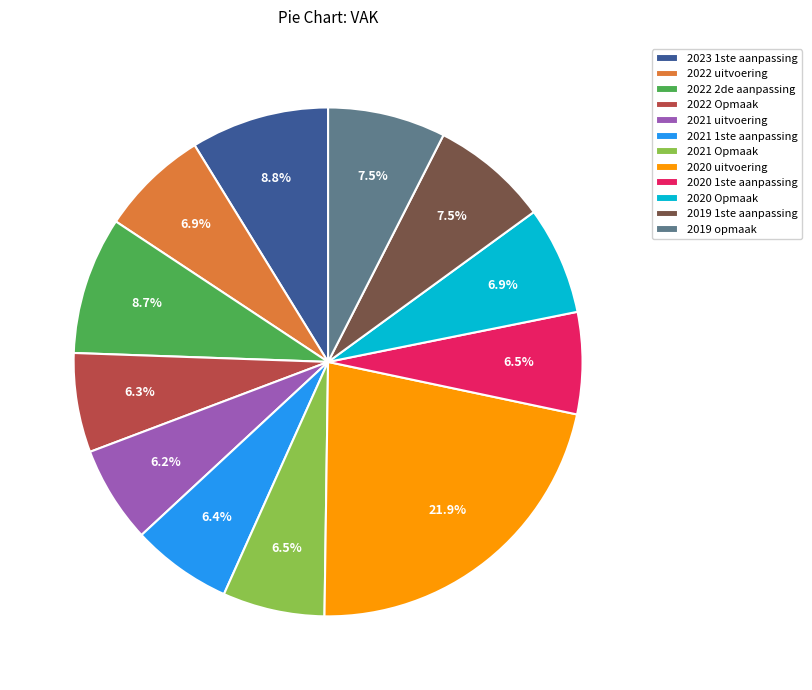

What portion of the pie excludes 2022 uitvoering?

93.1%